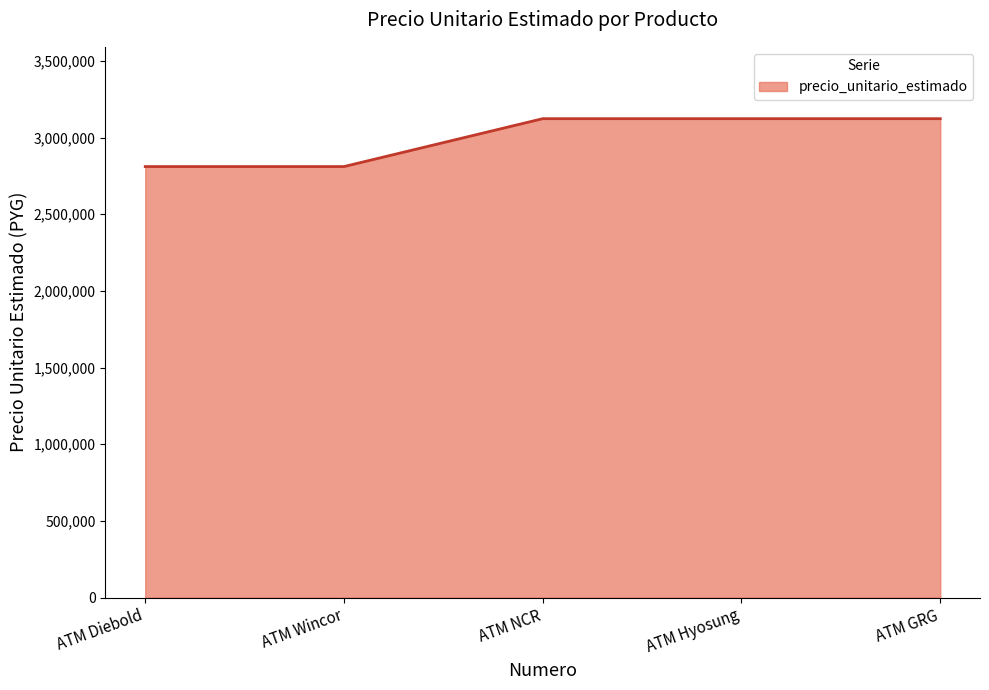

Count the values in the range 2810714 to 3123015.

5